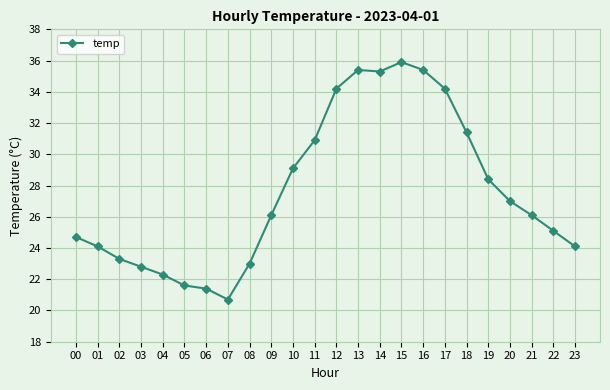

What is the difference between the maximum and minimum values?

15.2